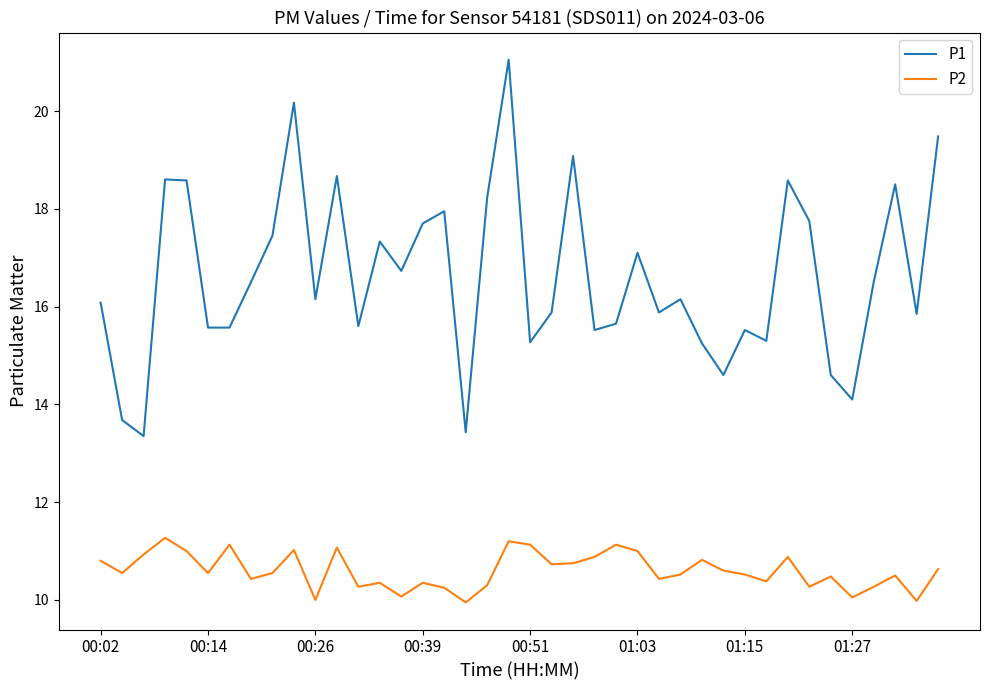

What is the sum of all P2 values?

424.0